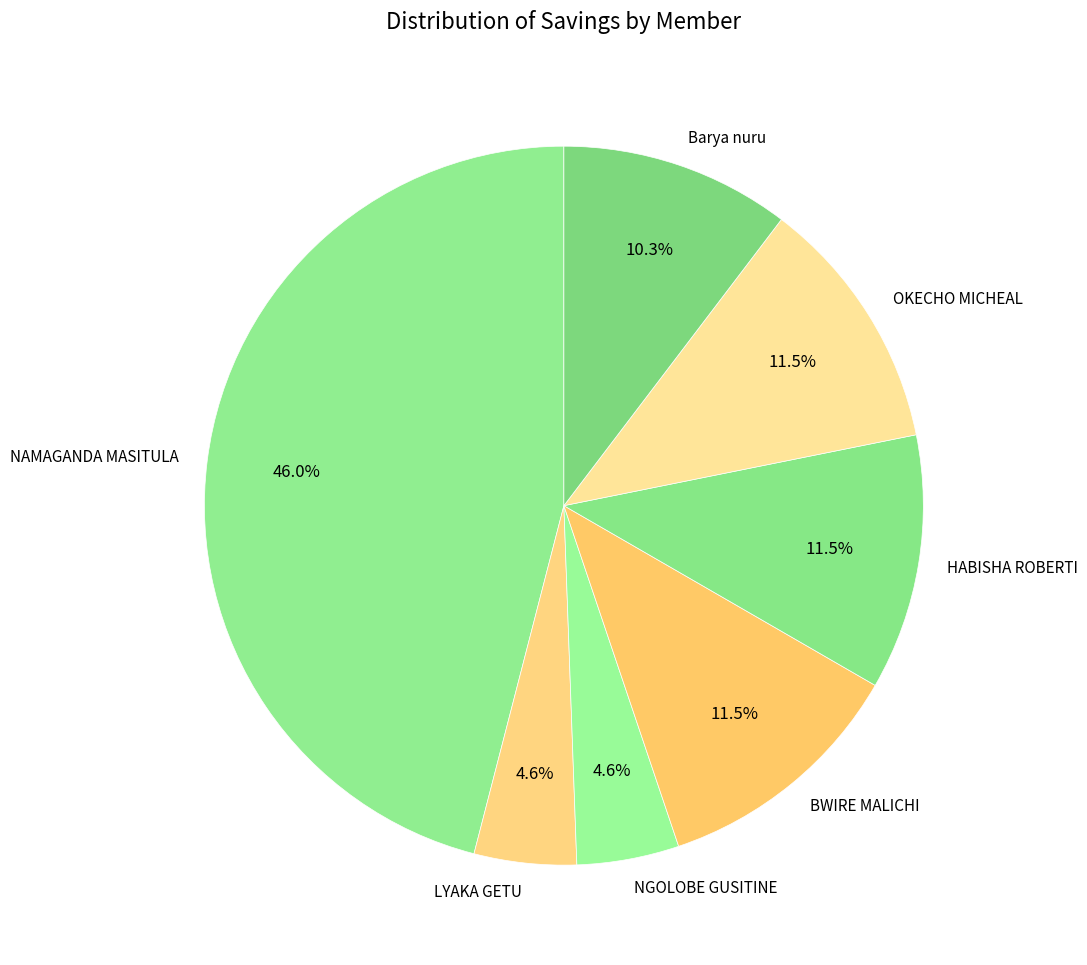

How many segments does this pie chart have?

7